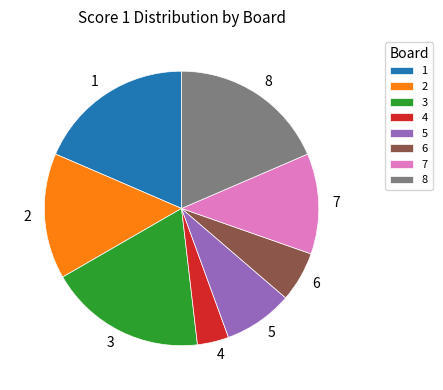

What is the smallest slice in the pie chart?

4